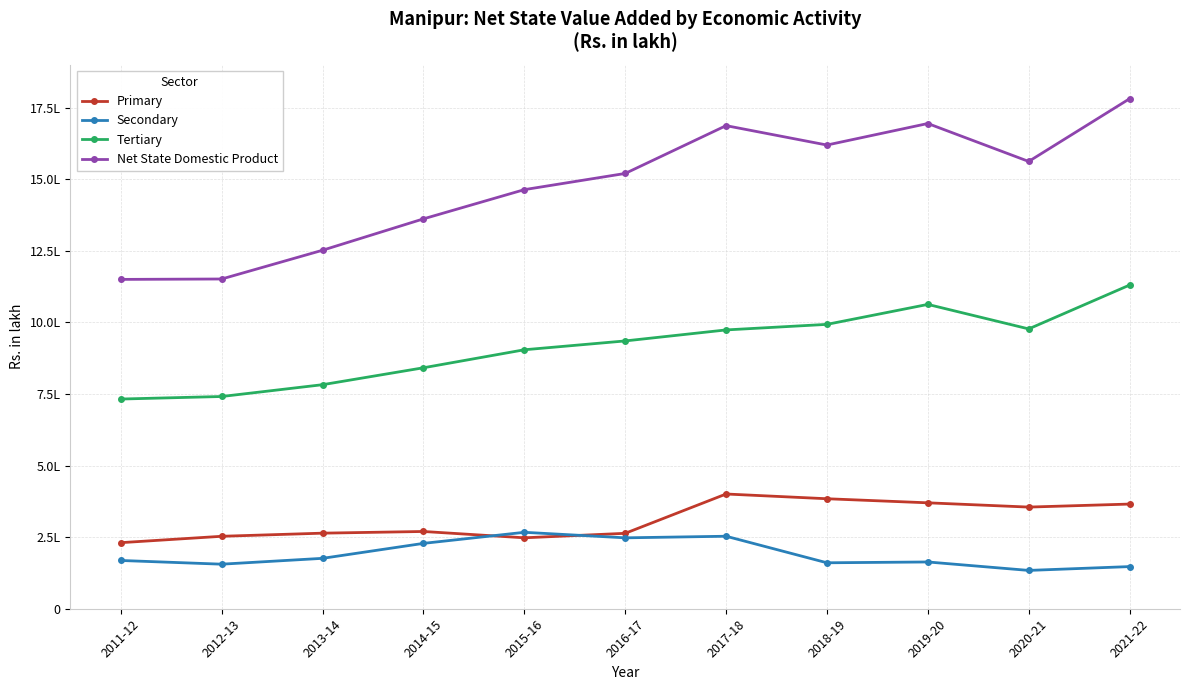

Is this an area chart (filled region under the line)?

No